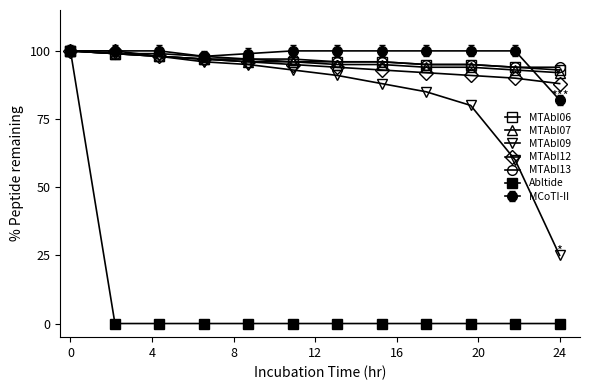

Which series has the largest range (max minus min)?

Abltide